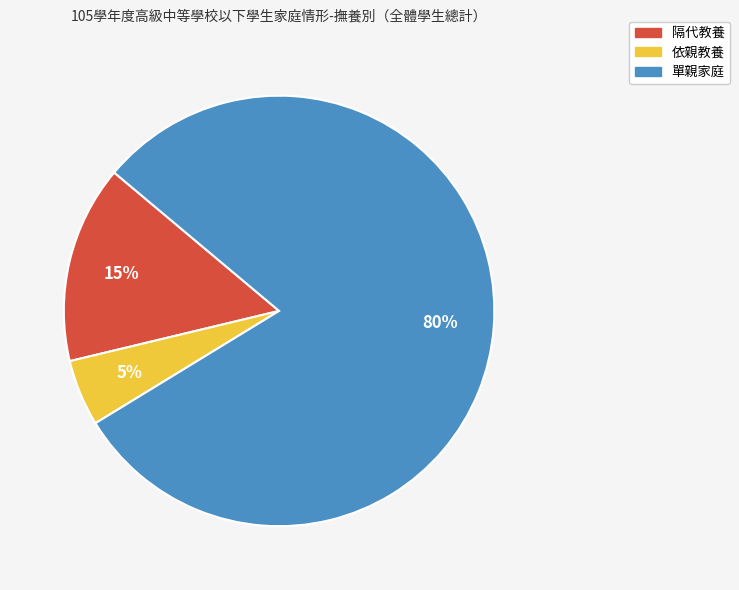

Rank the categories by value from highest to lowest.

單親家庭, 隔代教養, 依親教養